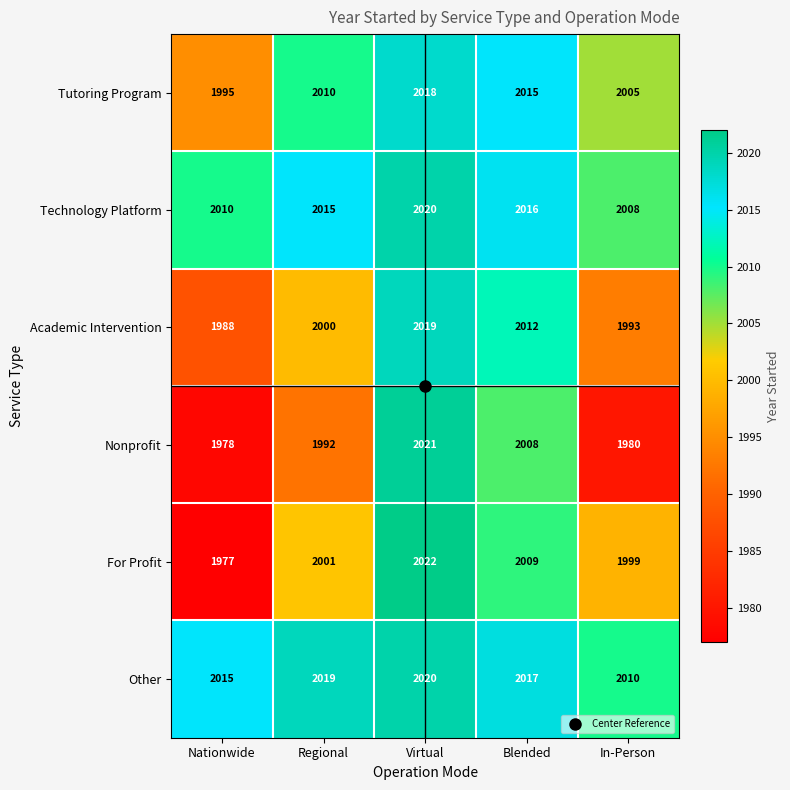

The value of Nonprofit at In-Person is 2979. True or false?

False